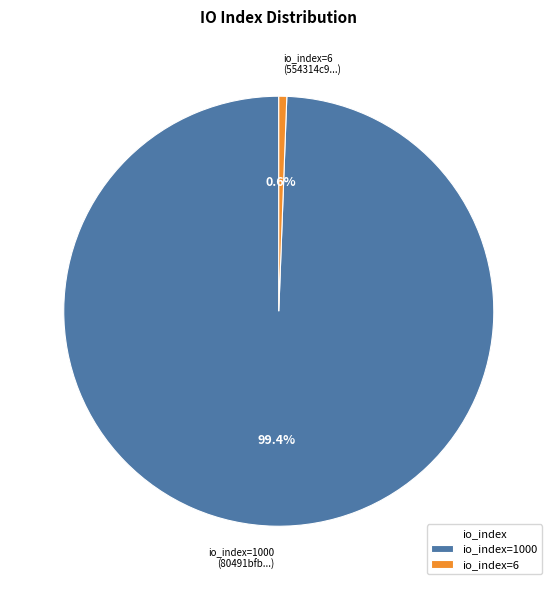

Which has a higher value, io_index=6 (554314c9...) or io_index=1000 (80491bfb...)?

io_index=1000 (80491bfb...)